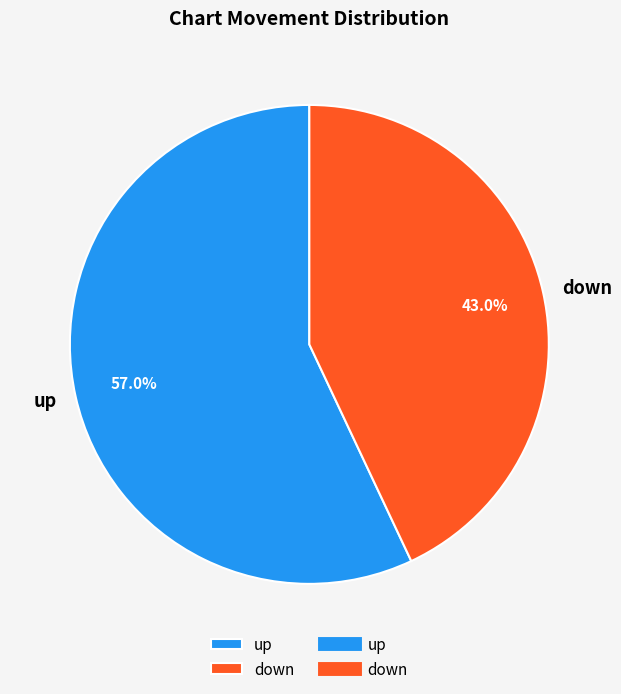

To the nearest percent, what is the difference between the down and up slice percentages?

14%